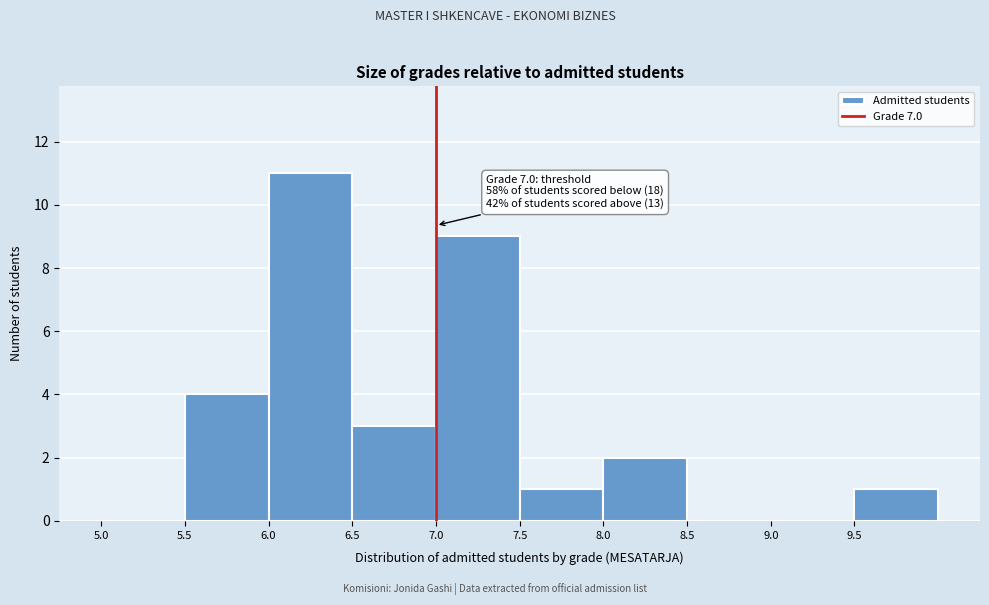

Which range on the x-axis has the tallest bar?

6.0 to 6.5